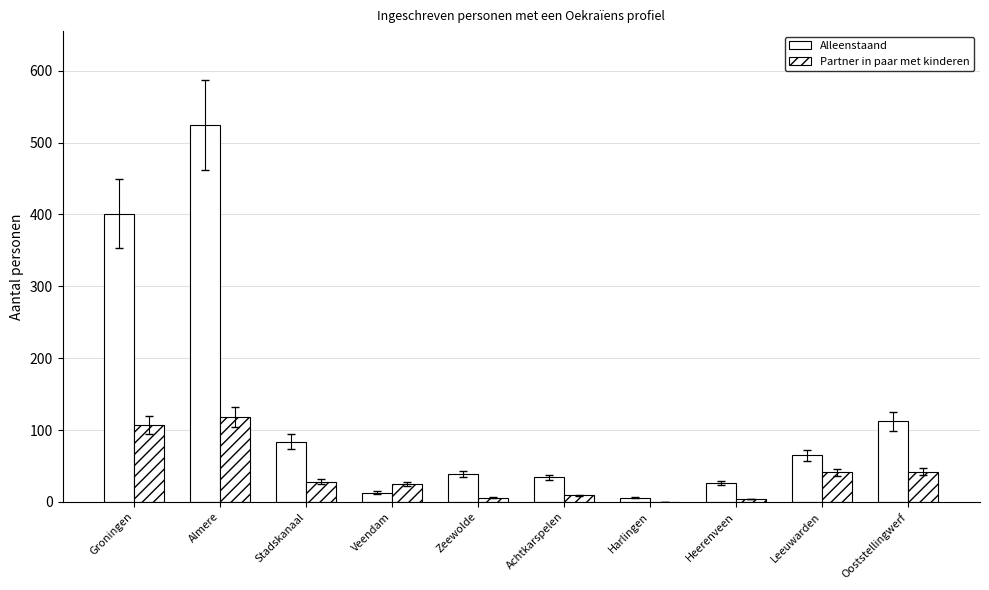

How many groups of bars are there?

10